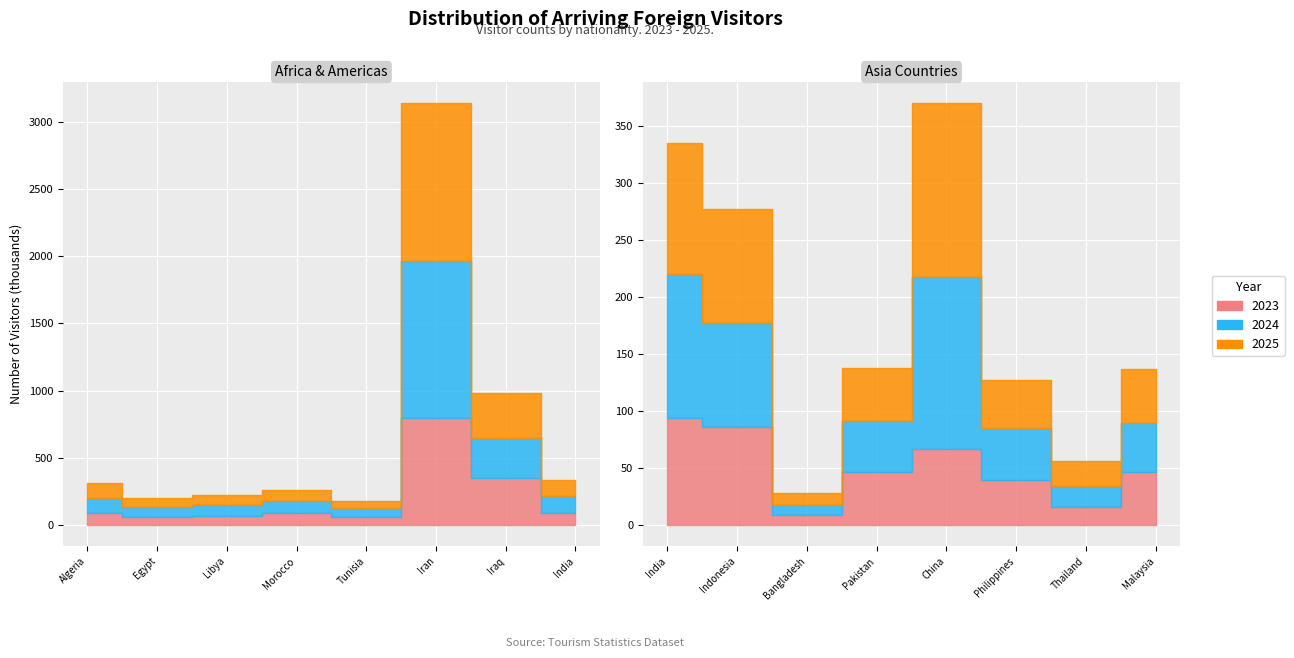

Where is the first local minimum for 2024?

Egypt